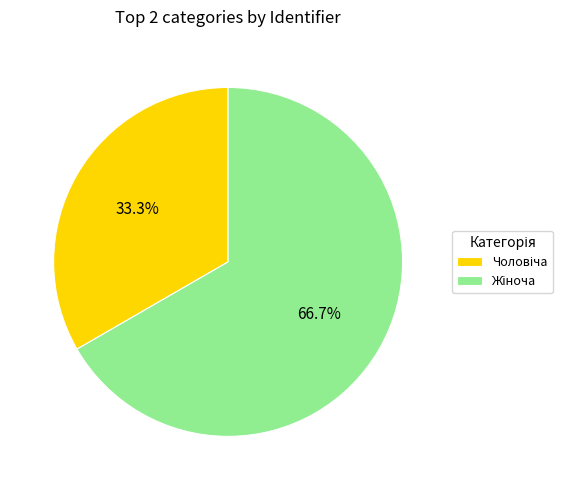

Does any single category account for the majority?

Yes